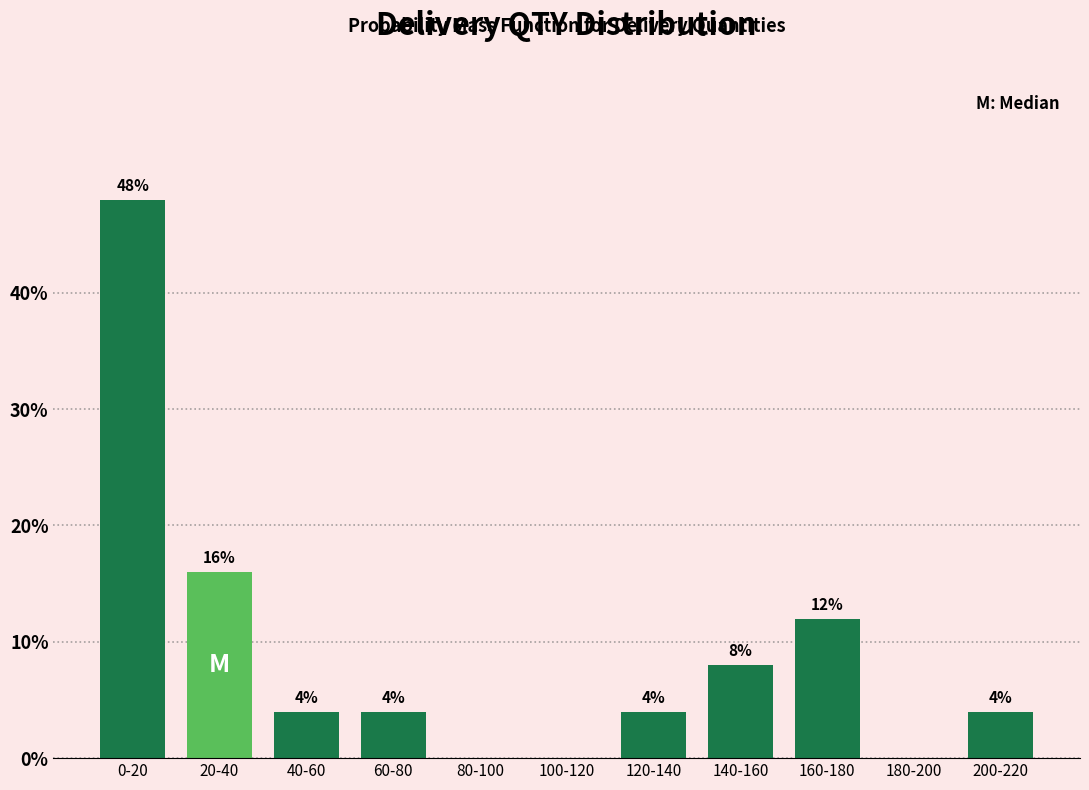

Reading left to right, what are all the values shown in this chart?

0-20=48	20-40=16	40-60=4	60-80=4	80-100=0	100-120=0	120-140=4	140-160=8	160-180=12	180-200=0	200-220=4